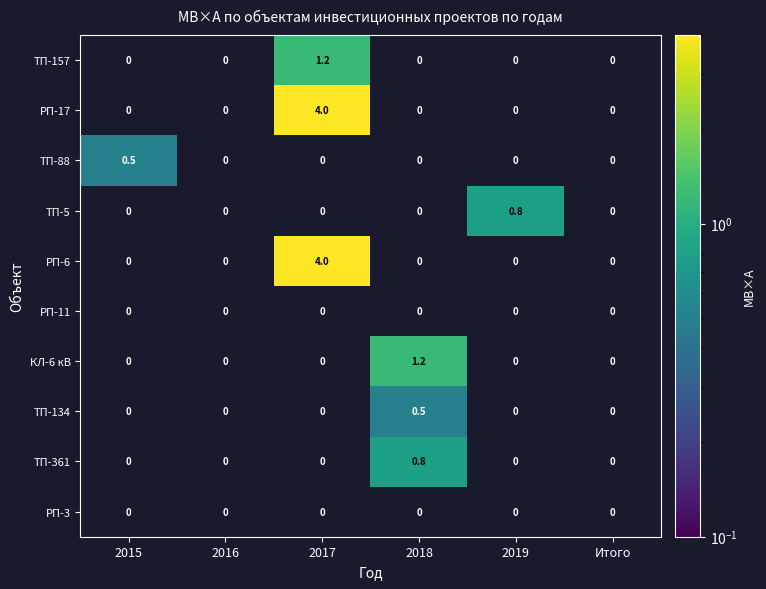

Where does the ТП-361 series first go above 0?

2018